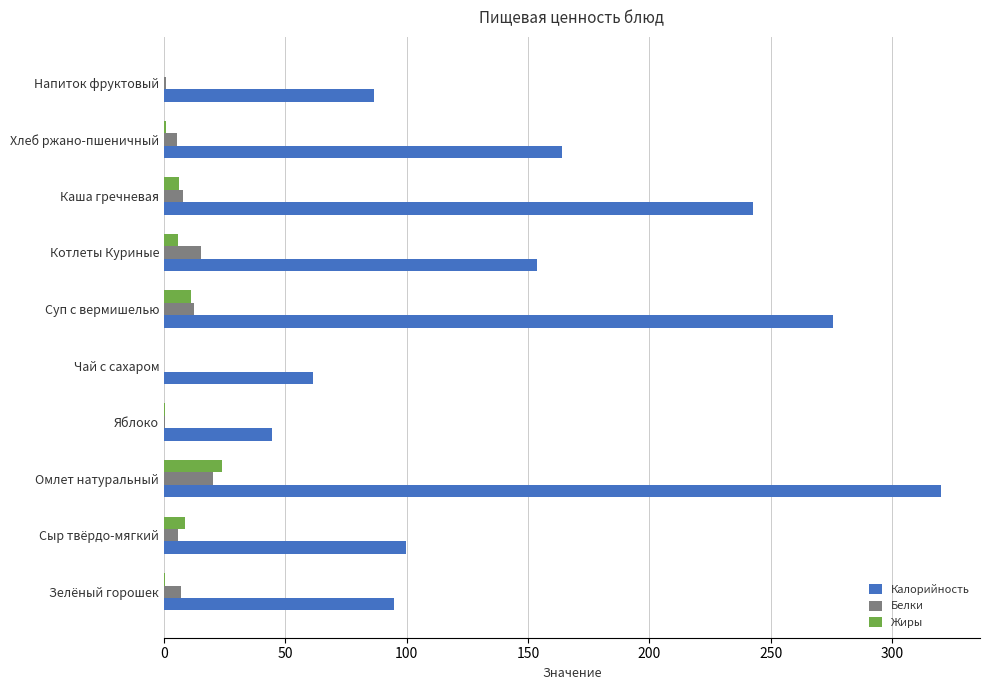

At which category does the chart reach its peak across all series?

Омлет натуральный